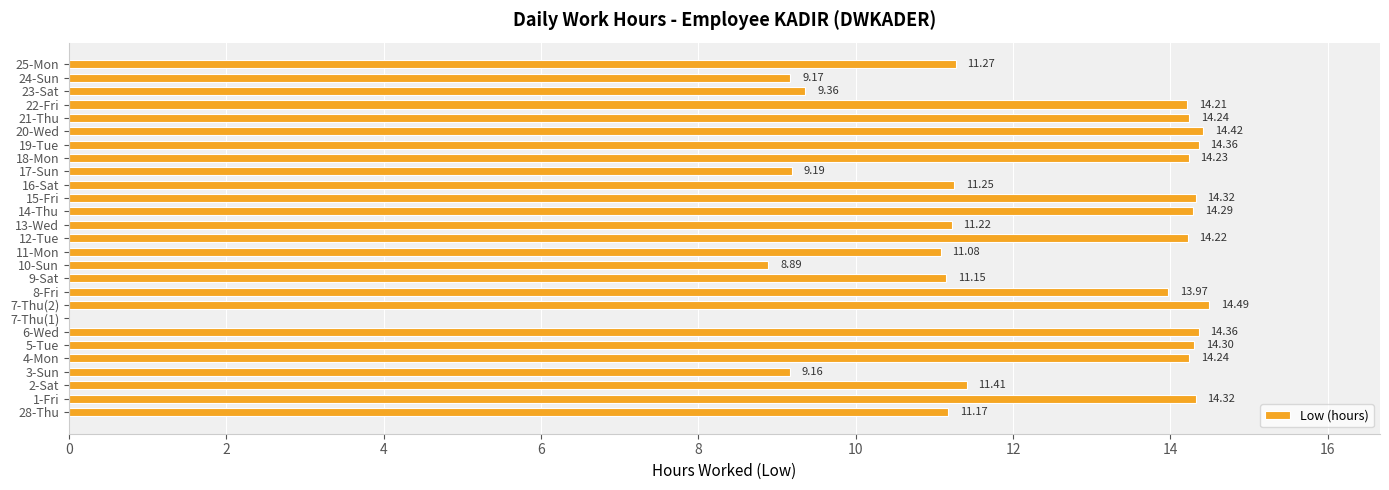

Approximately how many times larger is the value at 15-Fri compared to 6-Wed?

1.0